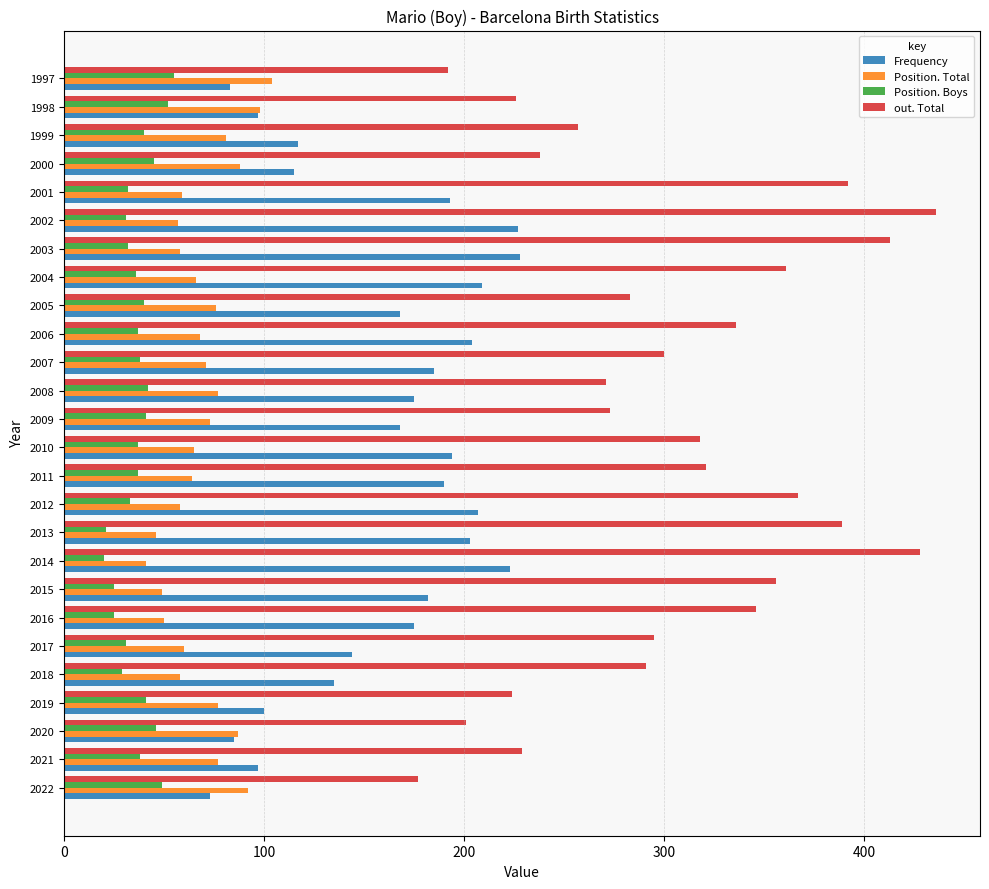

Between 2011 and 2002, which series saw the biggest shift?

out. Total